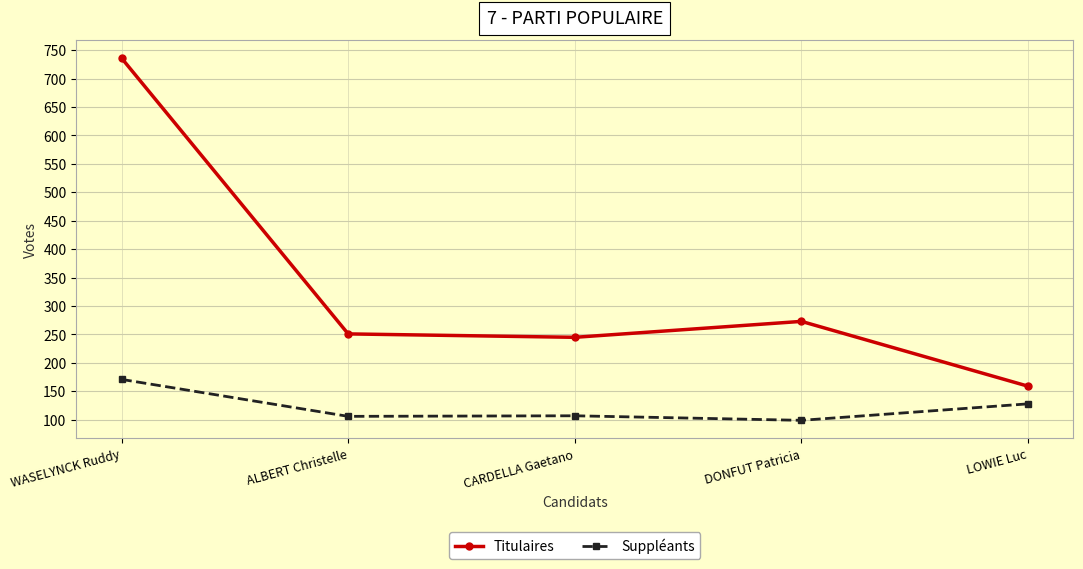

True or false: Titulaires has a value of 159 at LOWIE Luc.

True